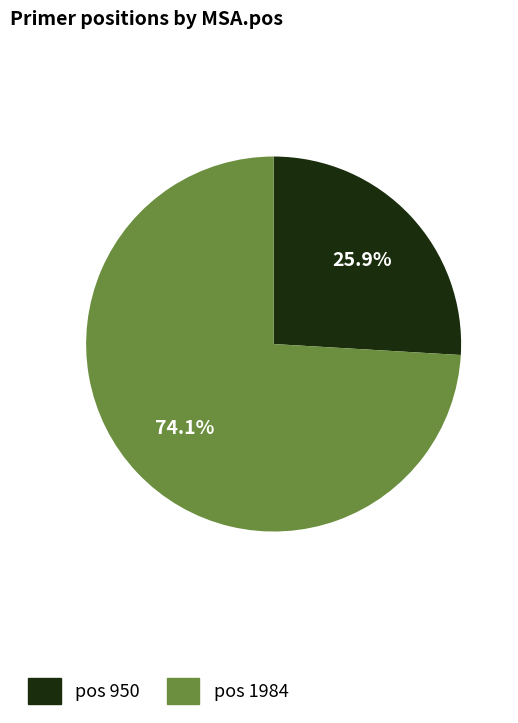

What is the majority slice?

pos 1984